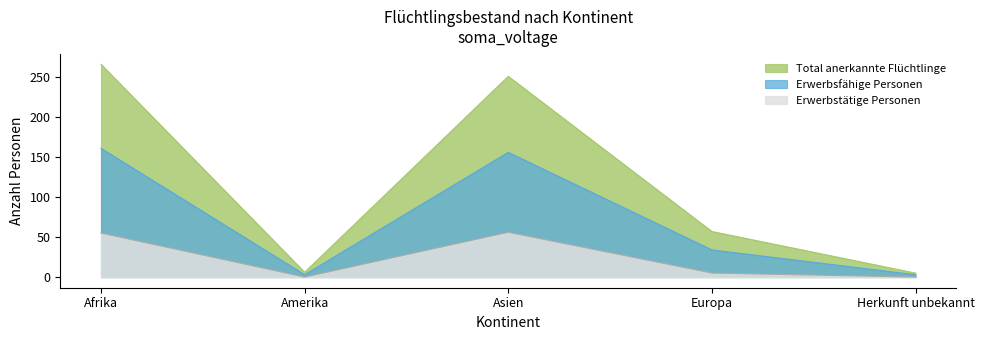

Rank the categories by Erwerbstätige Personen value from lowest to highest.

Amerika, Herkunft unbekannt, Europa, Afrika, Asien